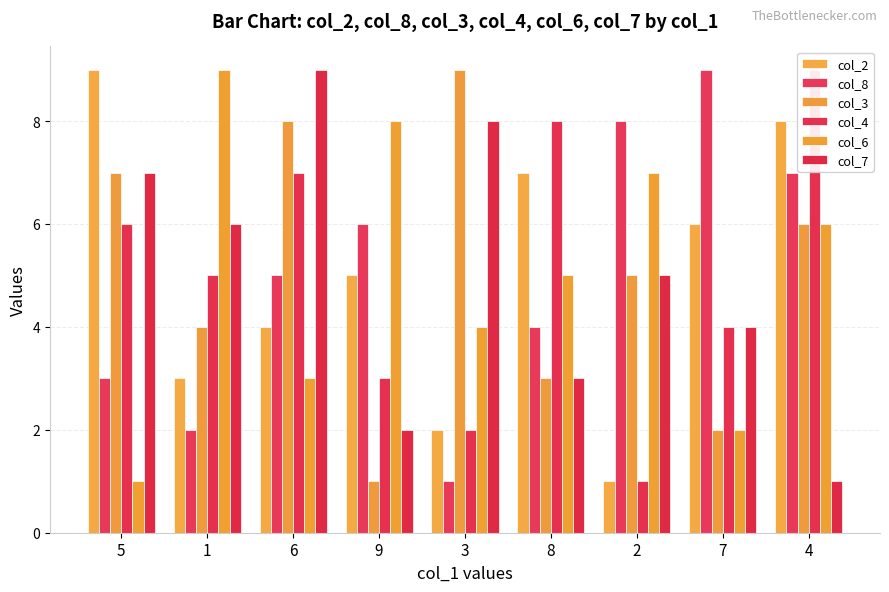

What is the label of the 9th bar from the left?

4